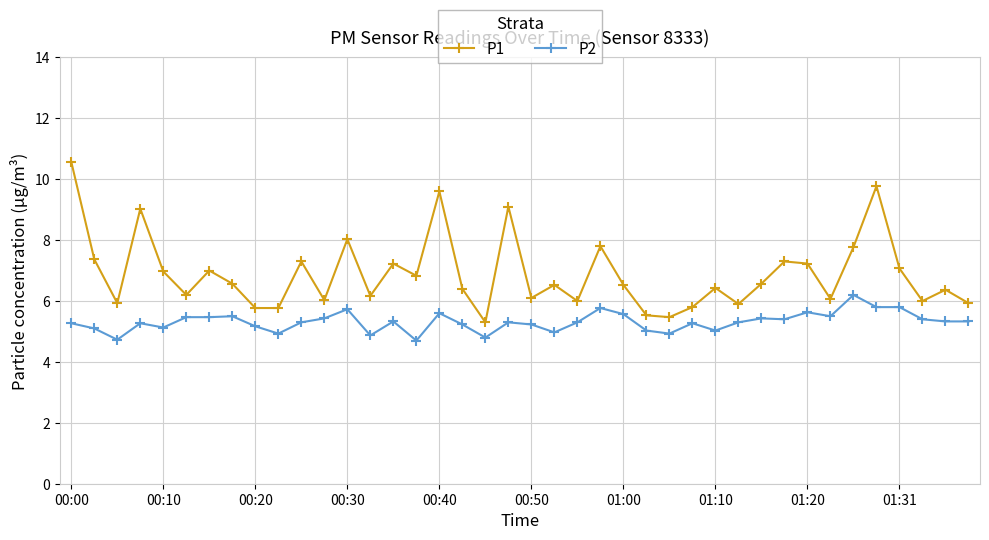

True or false: P2 and P1 cross at least once.

False